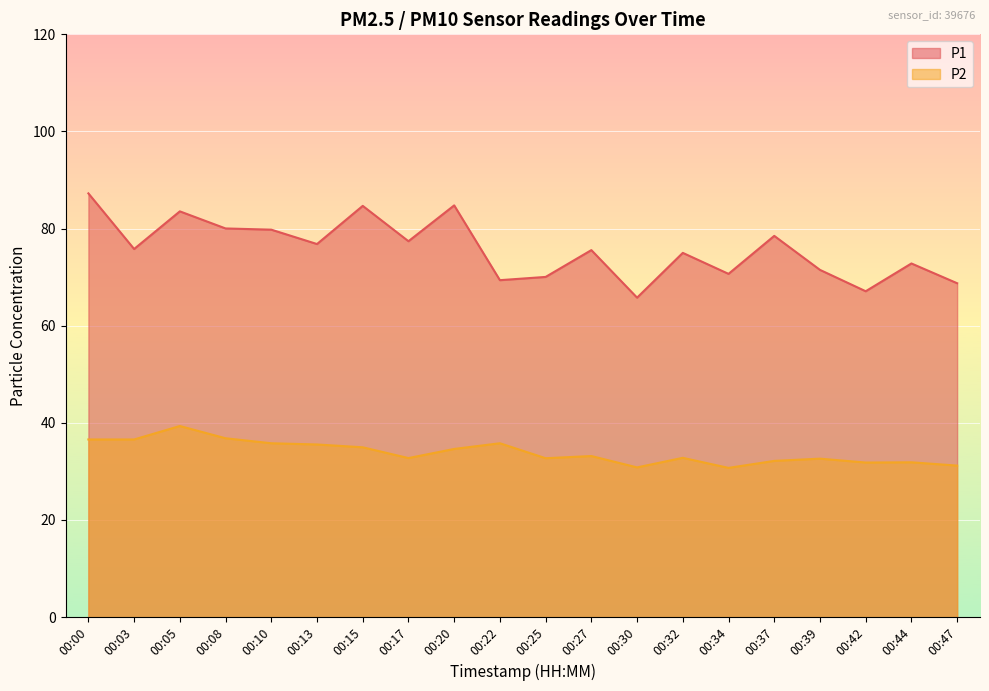

What is the highest value of the P2 series?

39.4